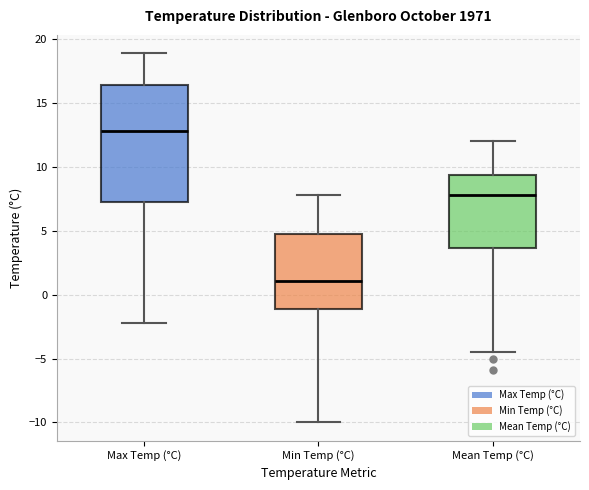

Which box's median line is the highest?

Max Temp (°C)